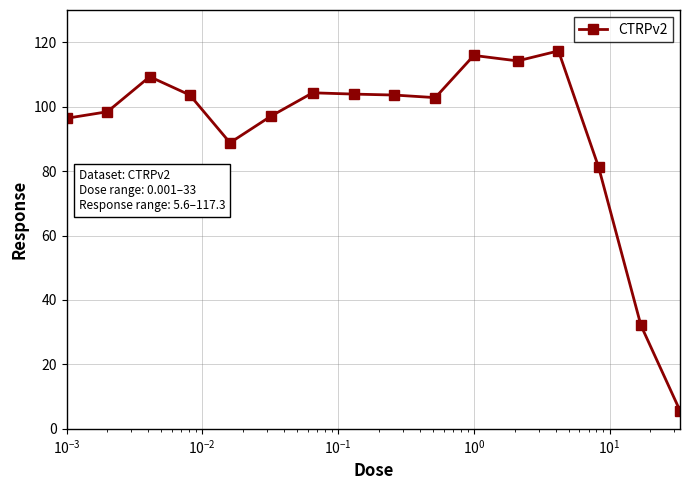

What is the difference between the maximum and minimum values?

111.7